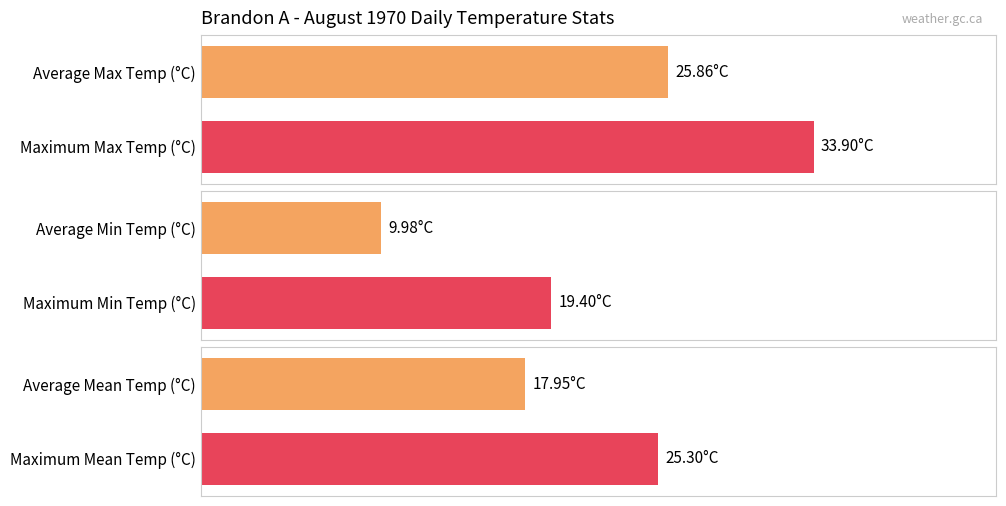

Are the bars grouped side by side (vs. stacked)?

Yes